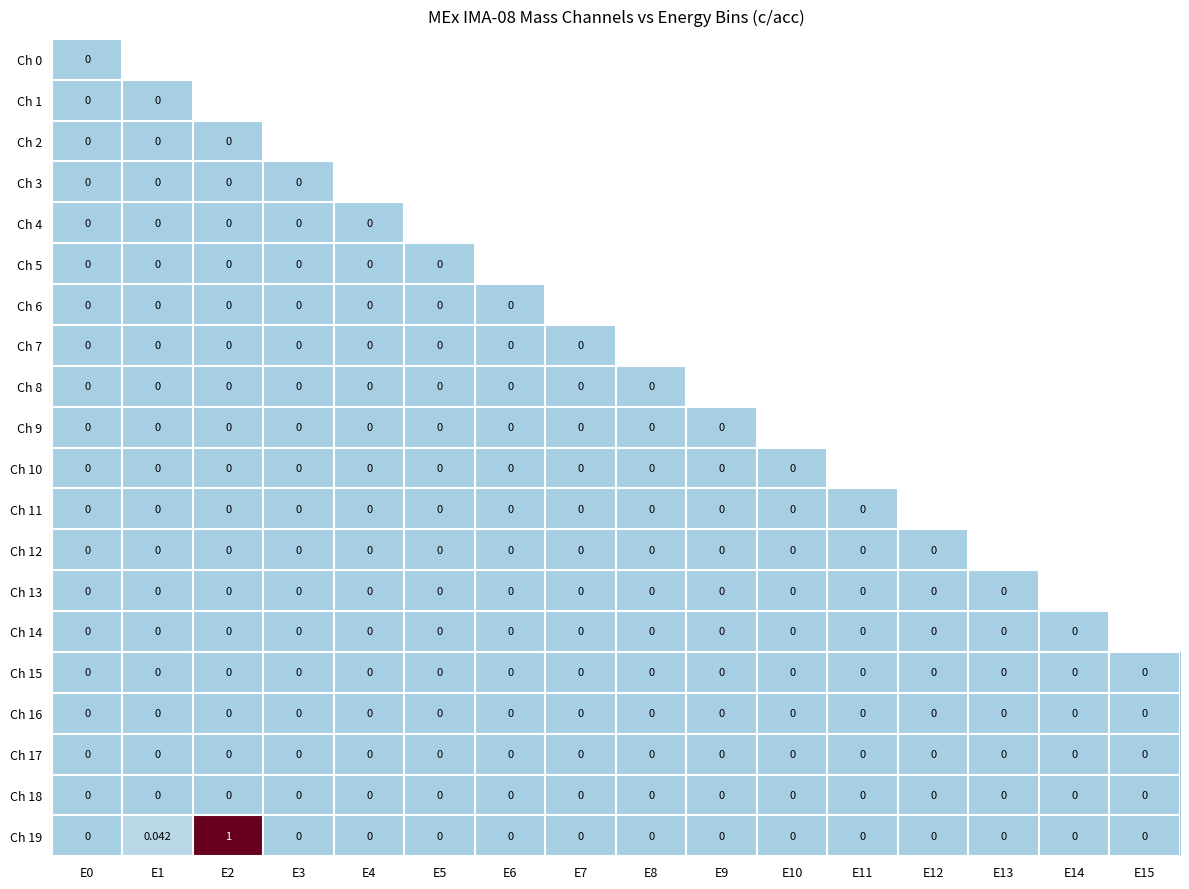

At which category does the chart reach its minimum across all series?

E0